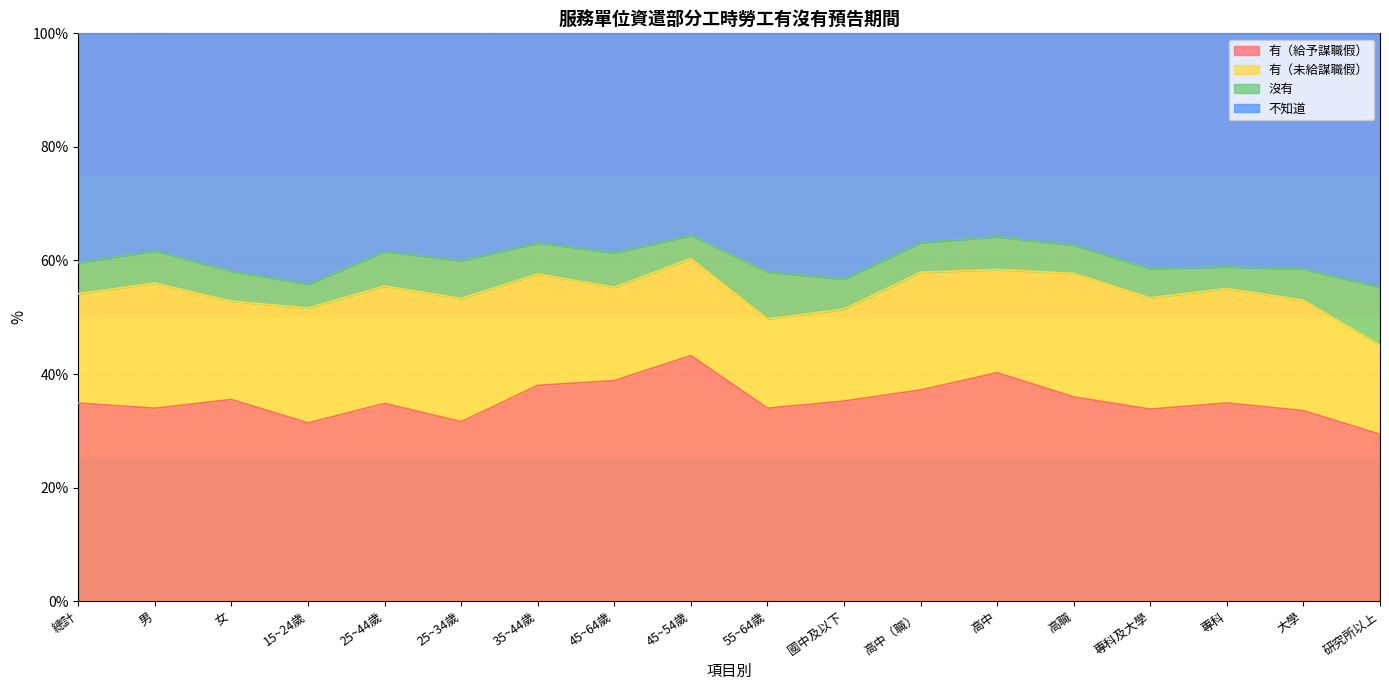

Is the value of 有（給予謀職假） at 研究所以上 greater than the value of 不知道 at 男?

No